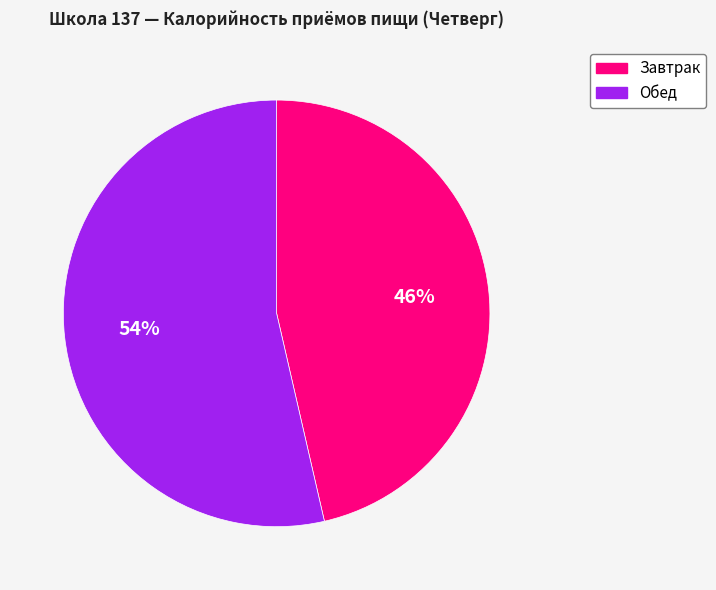

Does any single category account for the majority?

Yes